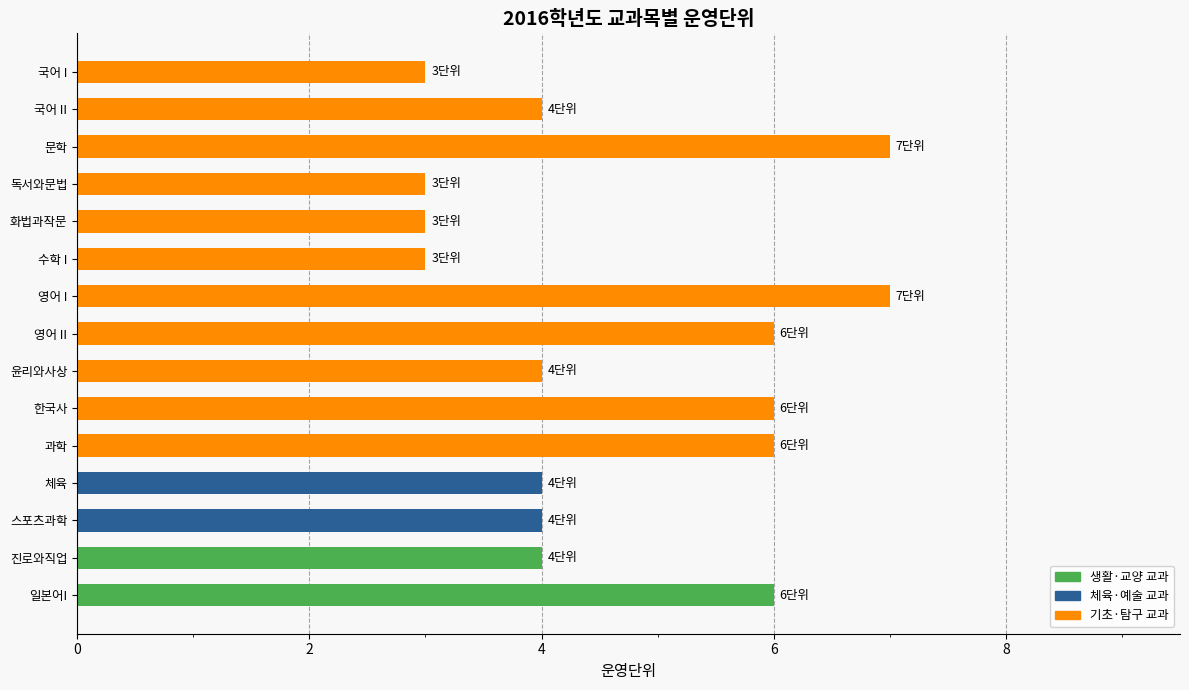

What is the approximate value at 스포츠과학?

4